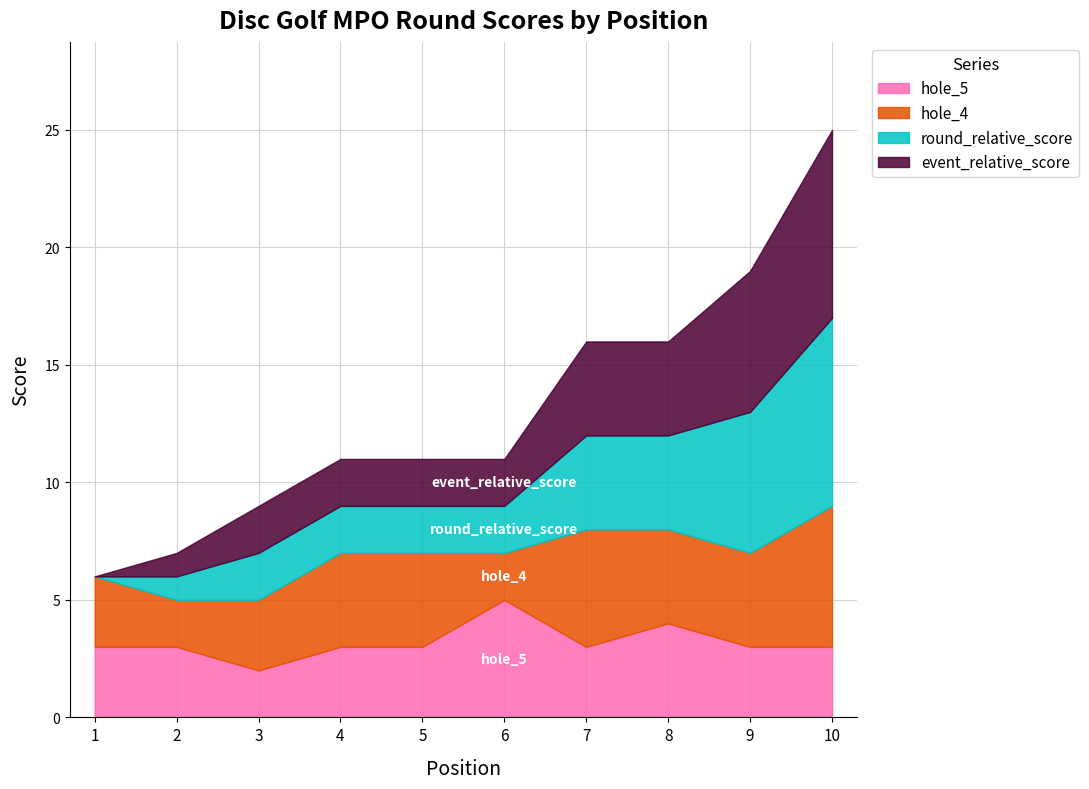

The value of event_relative_score at 3 is 3. True or false?

False